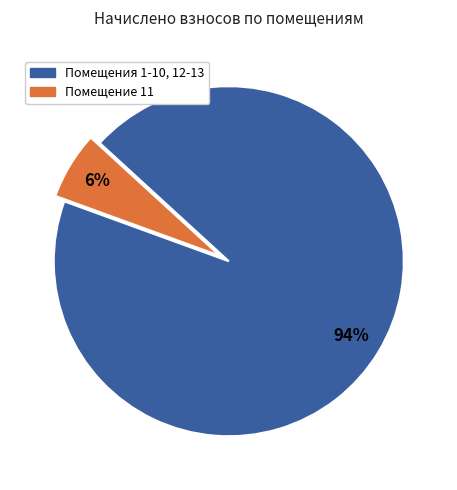

How many slices are in this pie chart?

2